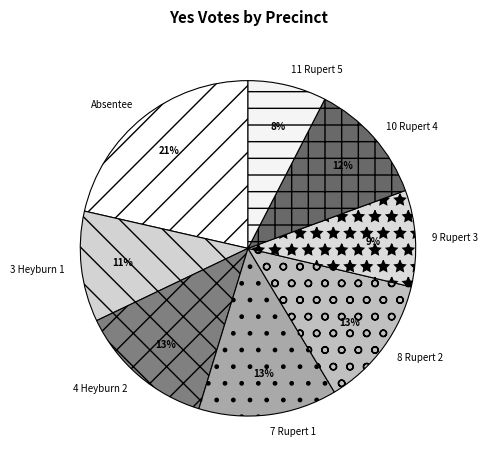

Which category has the biggest portion of the pie?

Absentee